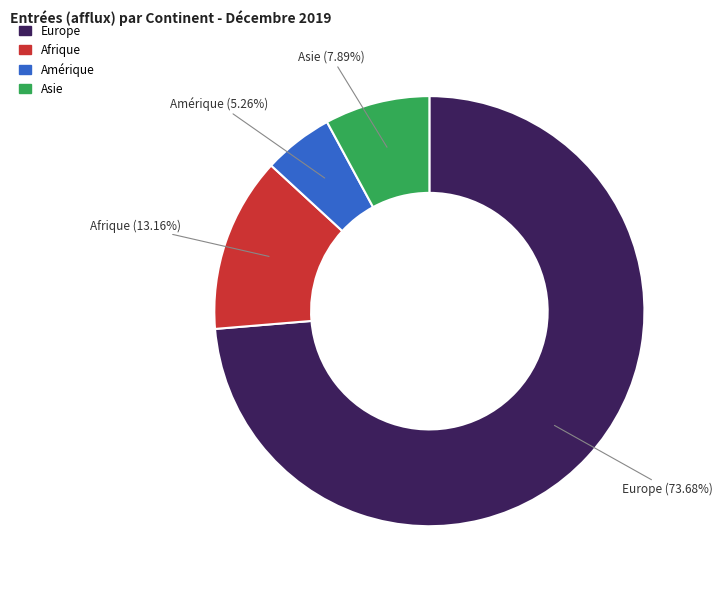

Is there any slice that represents more than half of the pie?

Yes